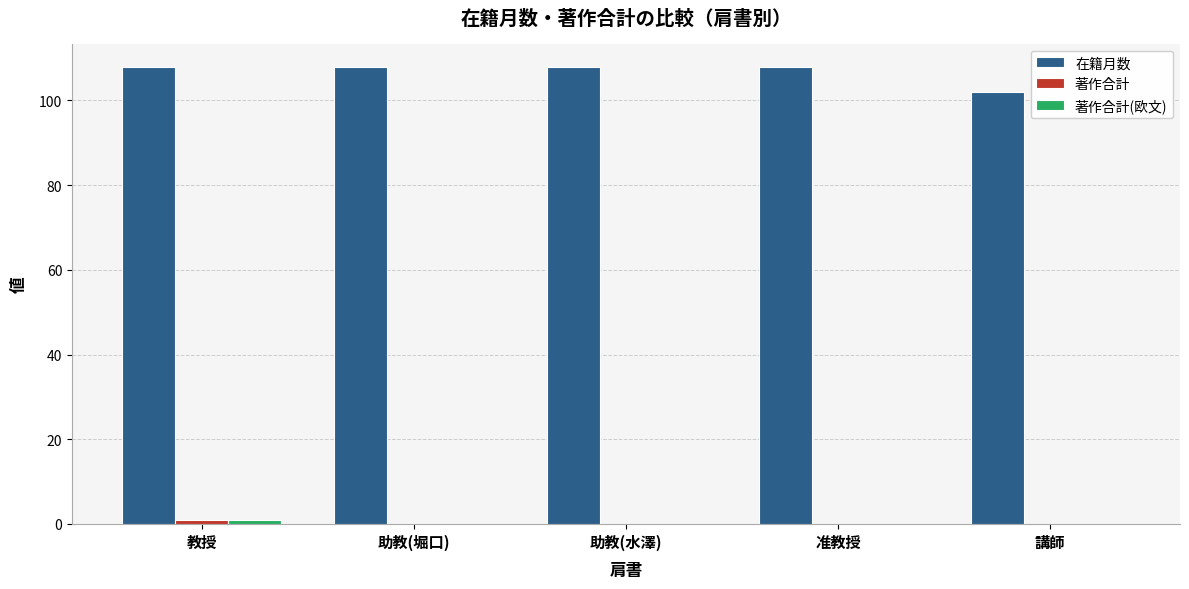

The value of 在籍月数 at 講師 is 71. True or false?

False